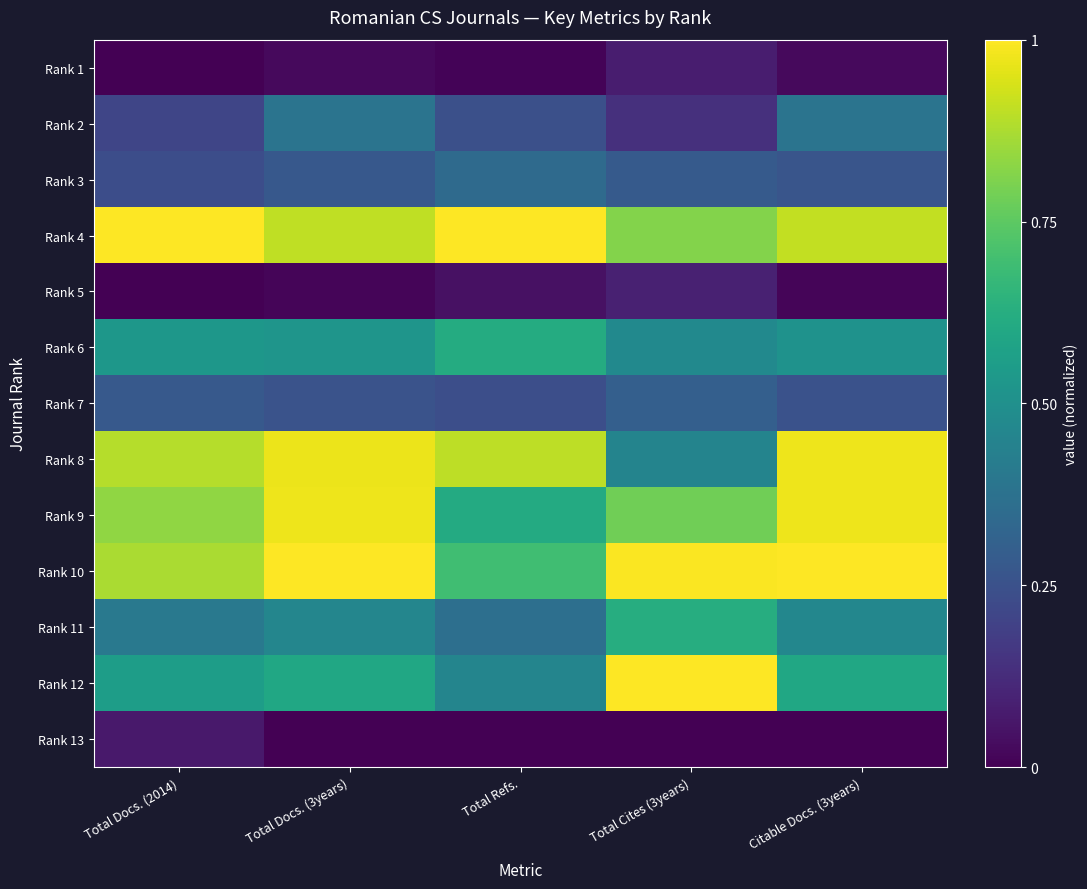

How many distinct data groups are displayed?

13